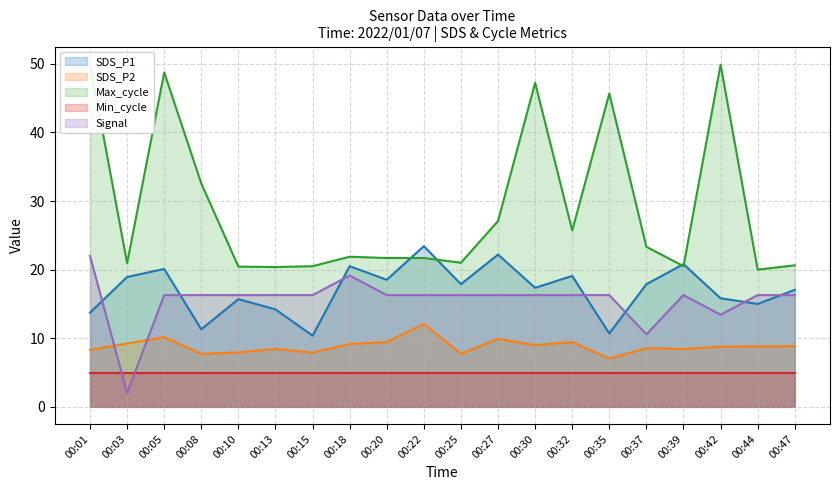

Does the chart have visible grid lines?

Yes